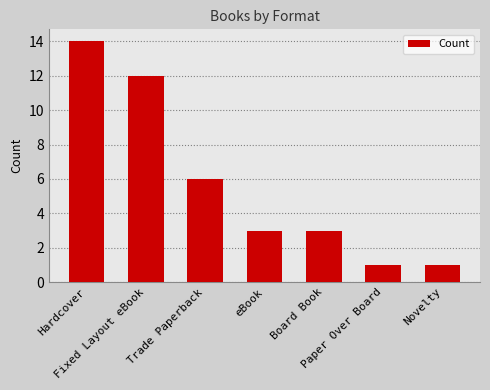

What is the ratio of the value at Hardcover to the value at Trade Paperback?

2.3